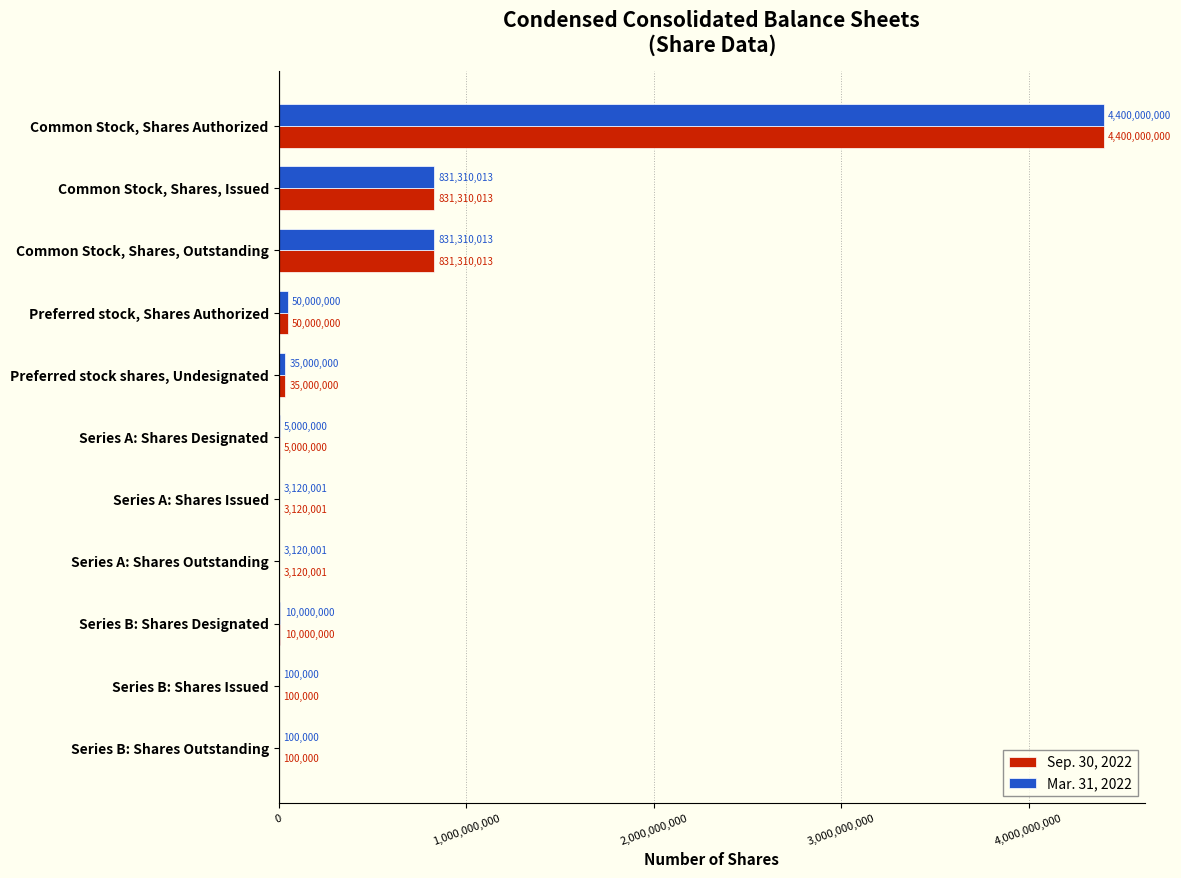

What is the sum of the Sep. 30, 2022 values at Series A: Shares Outstanding and Series B: Shares Issued?

3220001